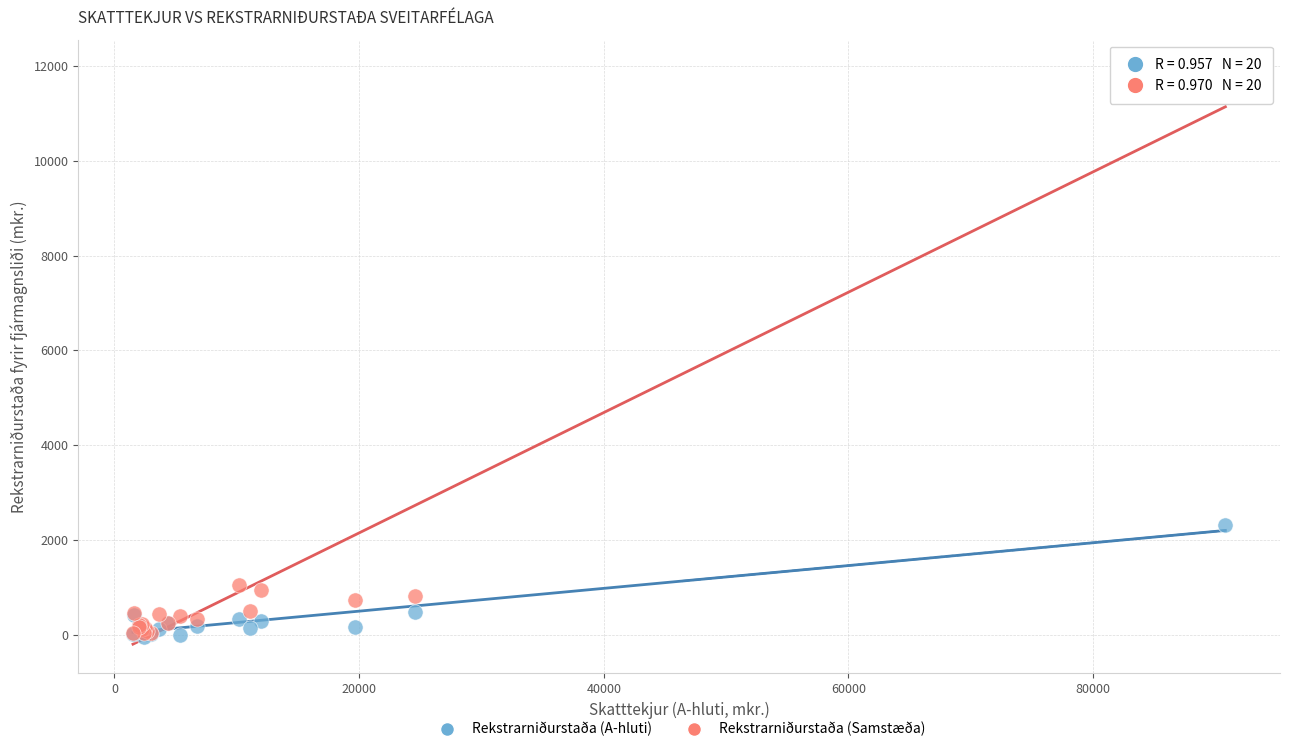

In the Rekstrarniðurstaða (Samstæða) series, what Y value is closest to 5988?

1044.2